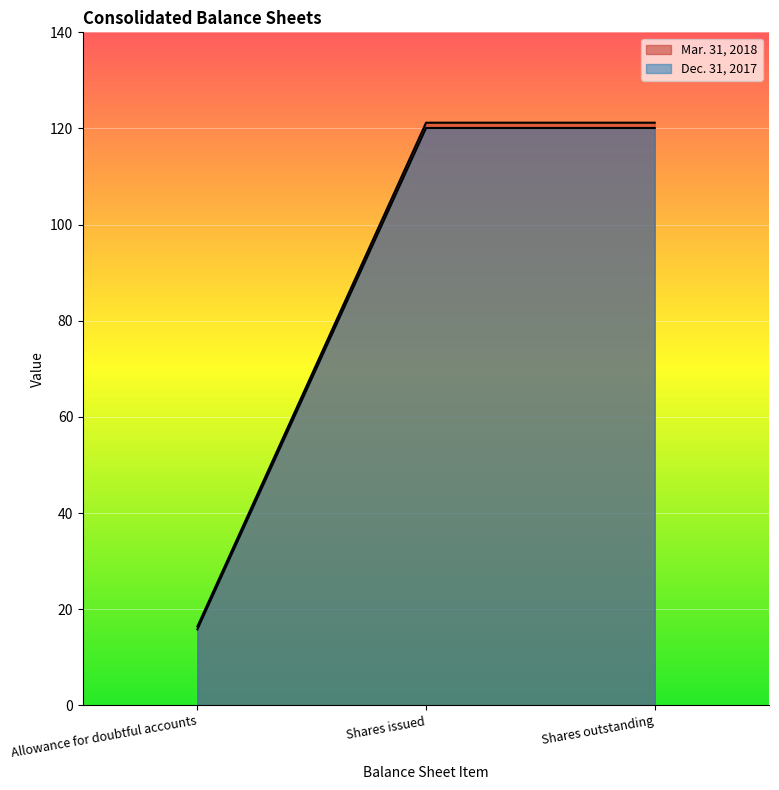

What is the lowest value of the Dec. 31, 2017 series?

15.8